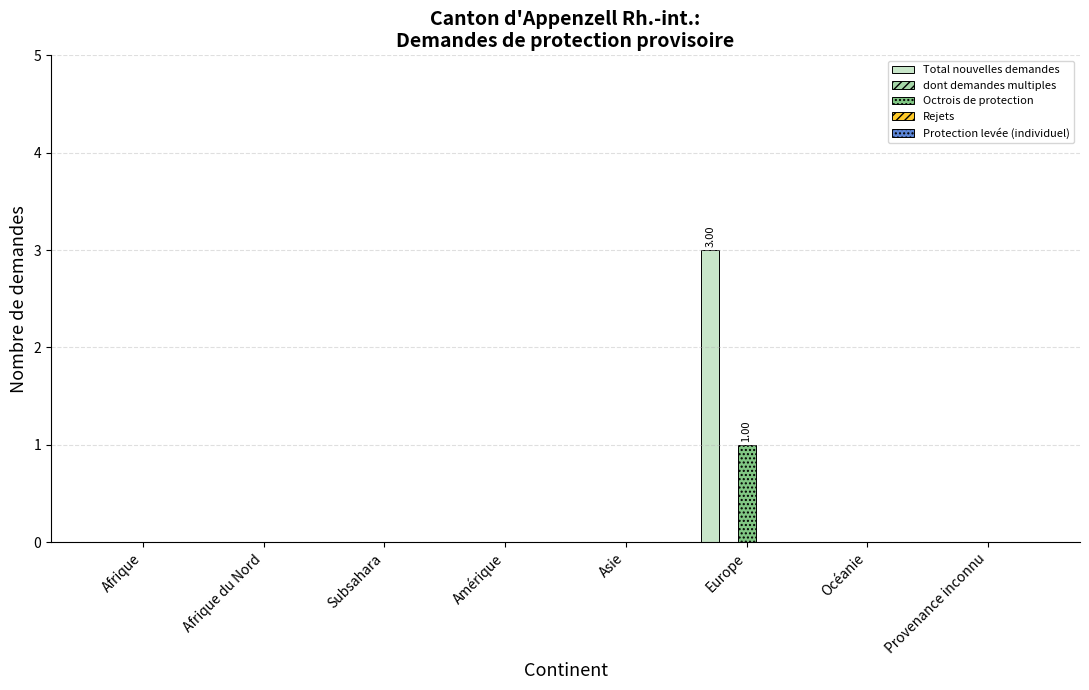

Which series has the largest range (max minus min)?

Total nouvelles demandes